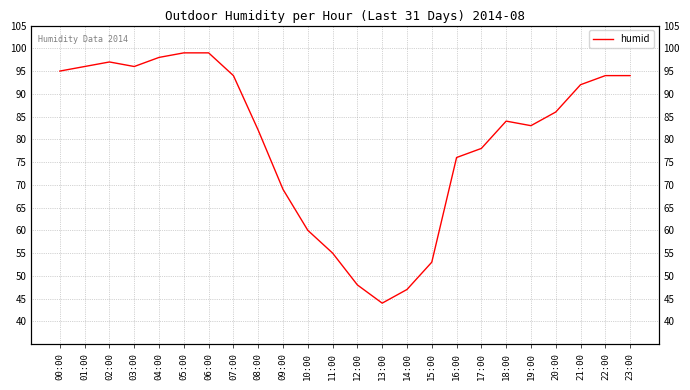

True or false: the data shows 98 at 04:00.

True